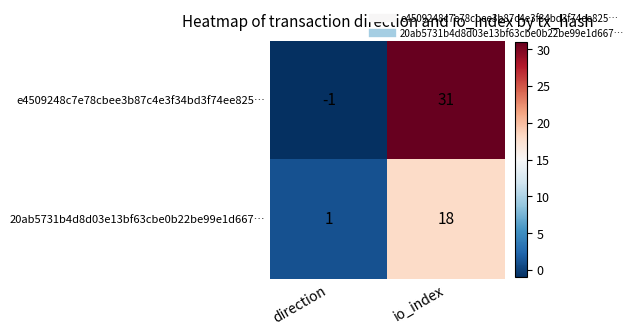

What is the difference between the highest and lowest values at io_index?

13